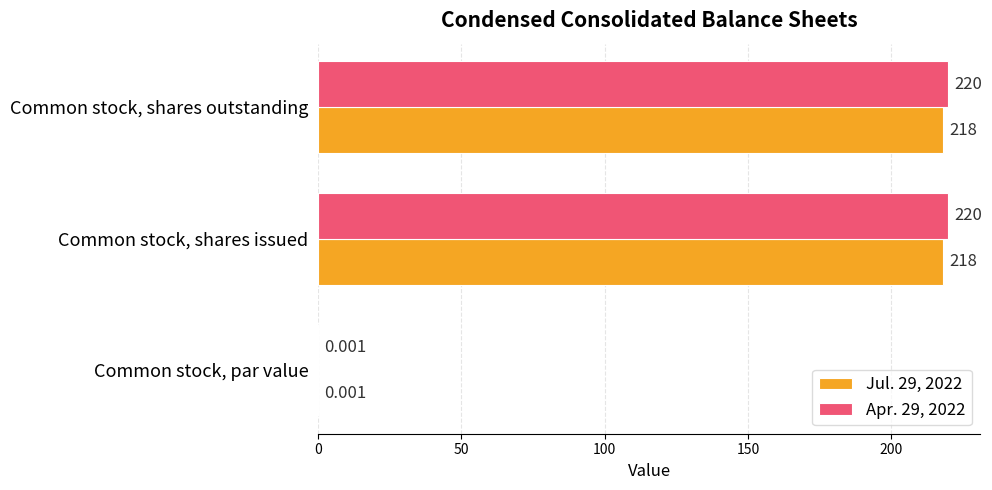

What is the maximum value for Apr. 29, 2022?

220.0